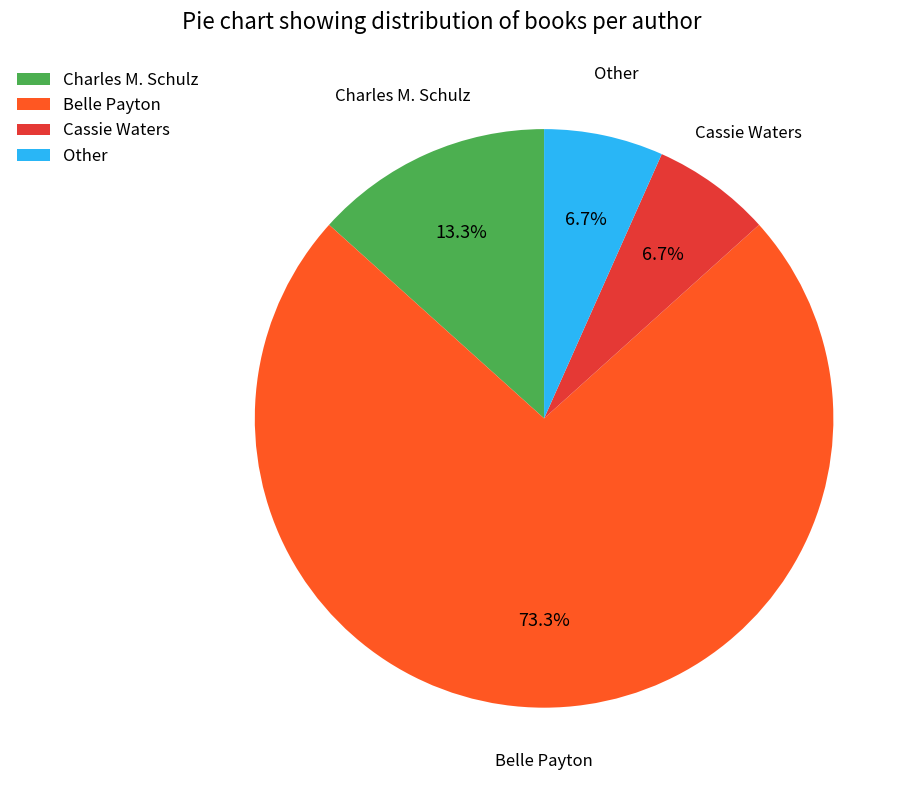

Which category has the biggest portion of the pie?

Belle Payton